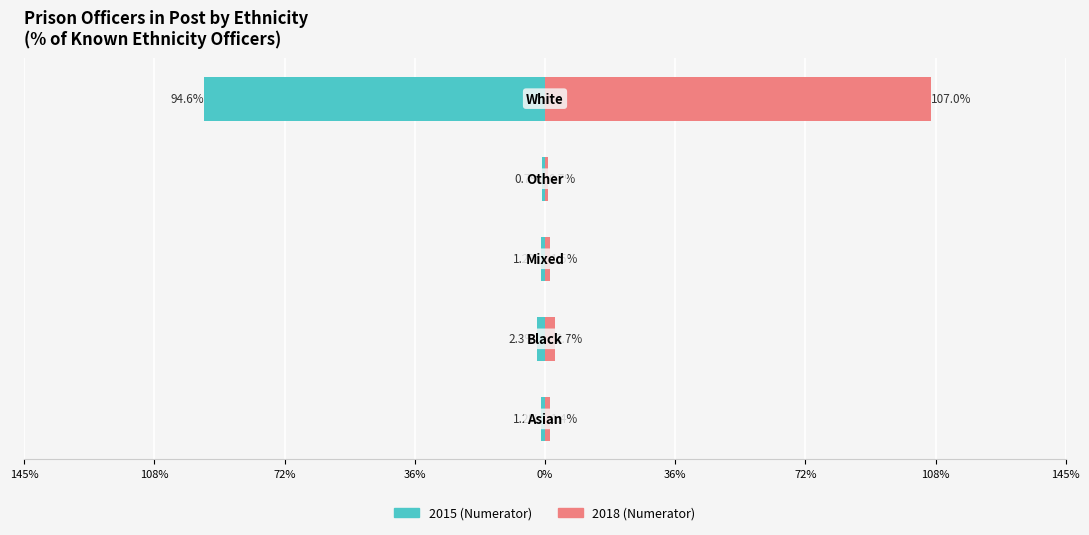

What is the approximate value of 2018 (Numerator) at 108%?

1.5